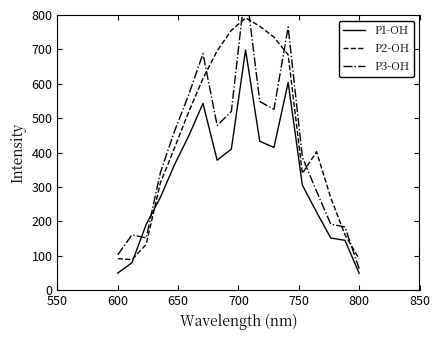

The P1-OH series shows 50.0 at 600. True or false?

True